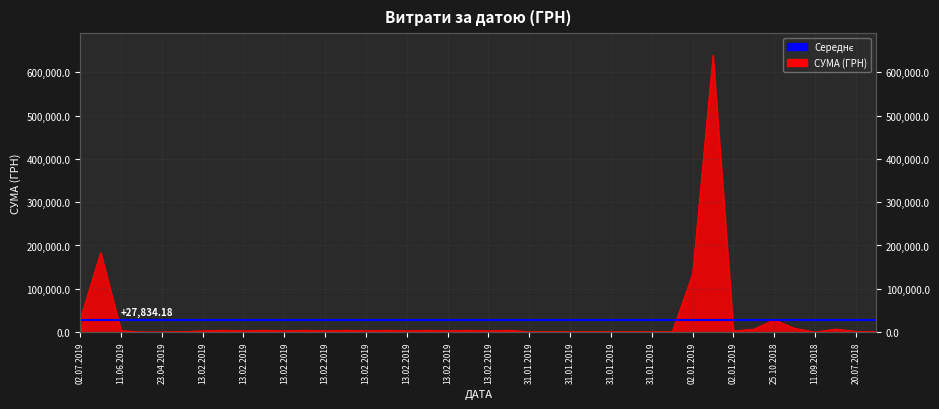

Which category has the lowest value across all series?

11.09.2018